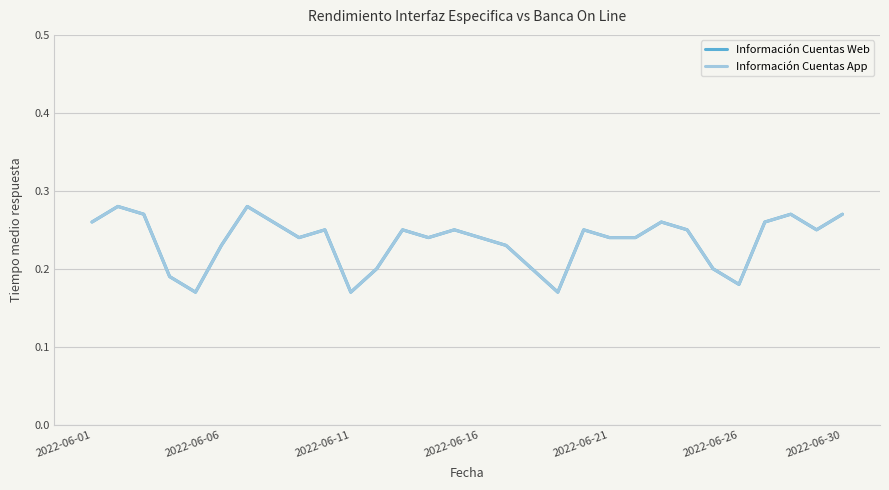

True or false: Información Cuentas App and Información Cuentas Web intersect in this chart.

False